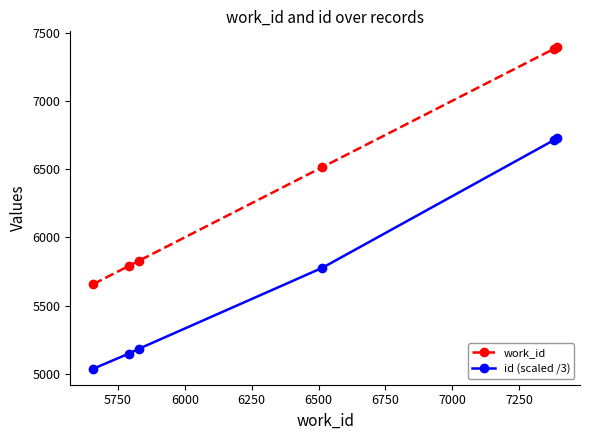

Which series has the largest total across all categories?

work_id